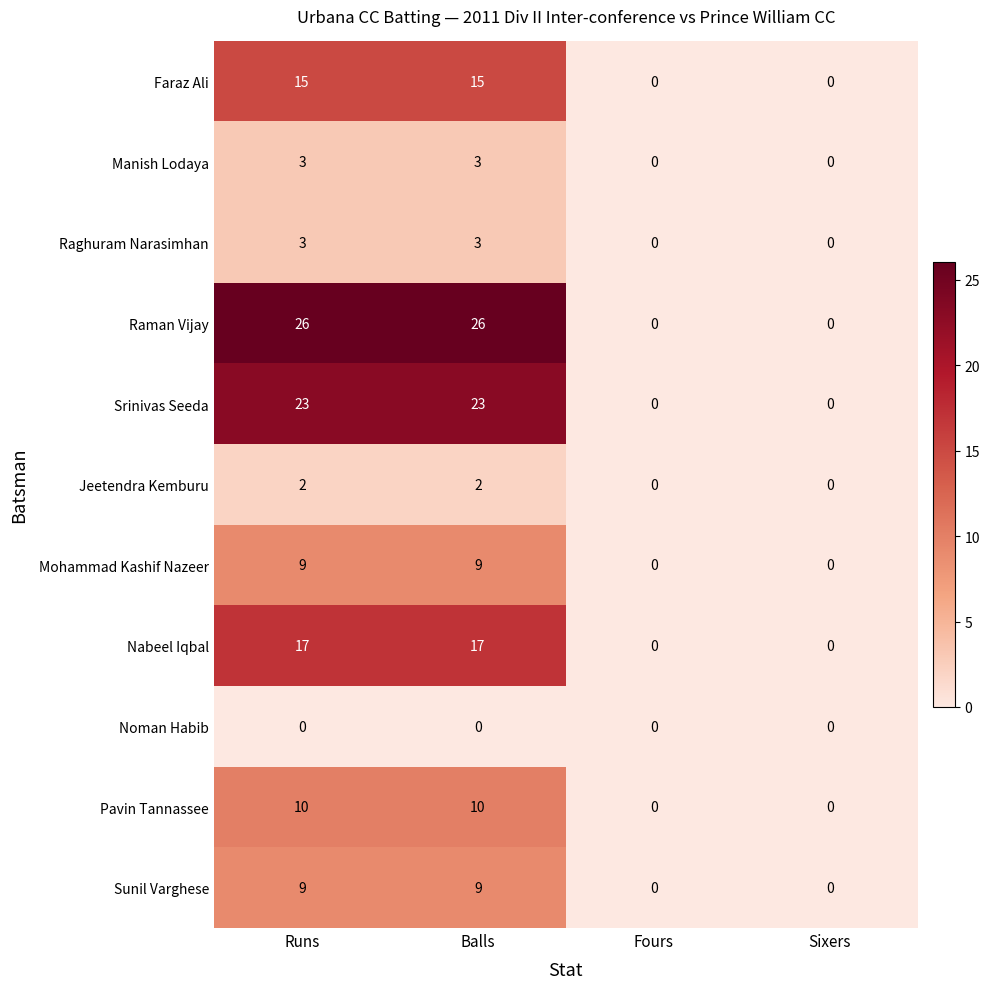

What is the maximum value shown in the chart?

26